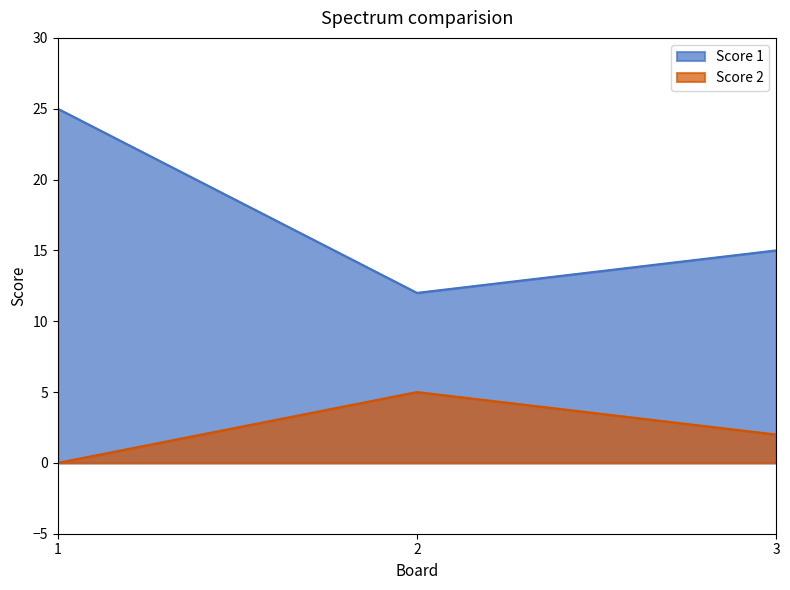

What is the minimum value for Score 1?

12